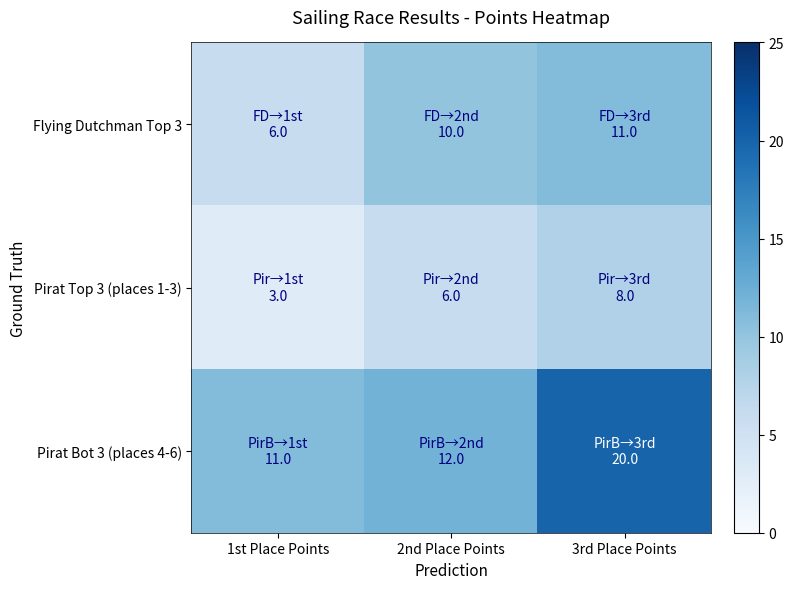

Rank the series by their average value, from highest to lowest.

Pirat Bot 3 (places 4-6), Flying Dutchman Top 3, Pirat Top 3 (places 1-3)